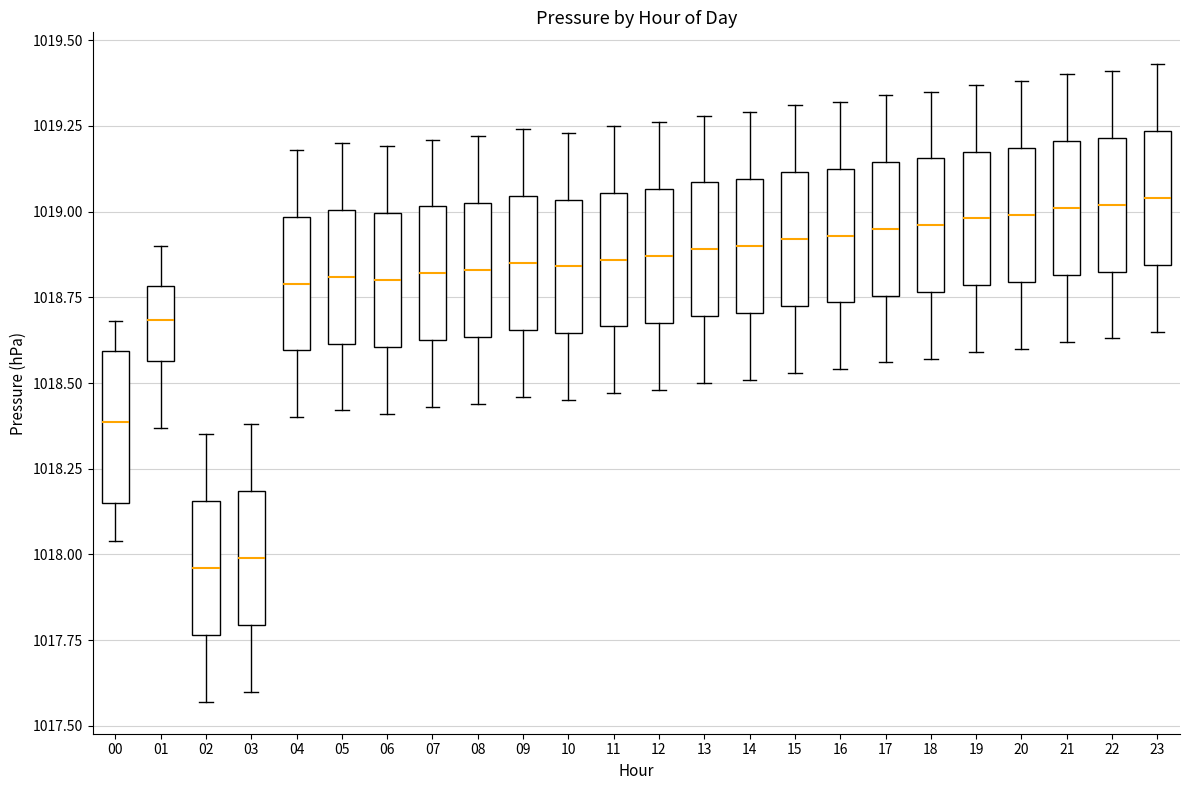

Comparing the boxes themselves (not the whiskers), which one is the tallest?

00